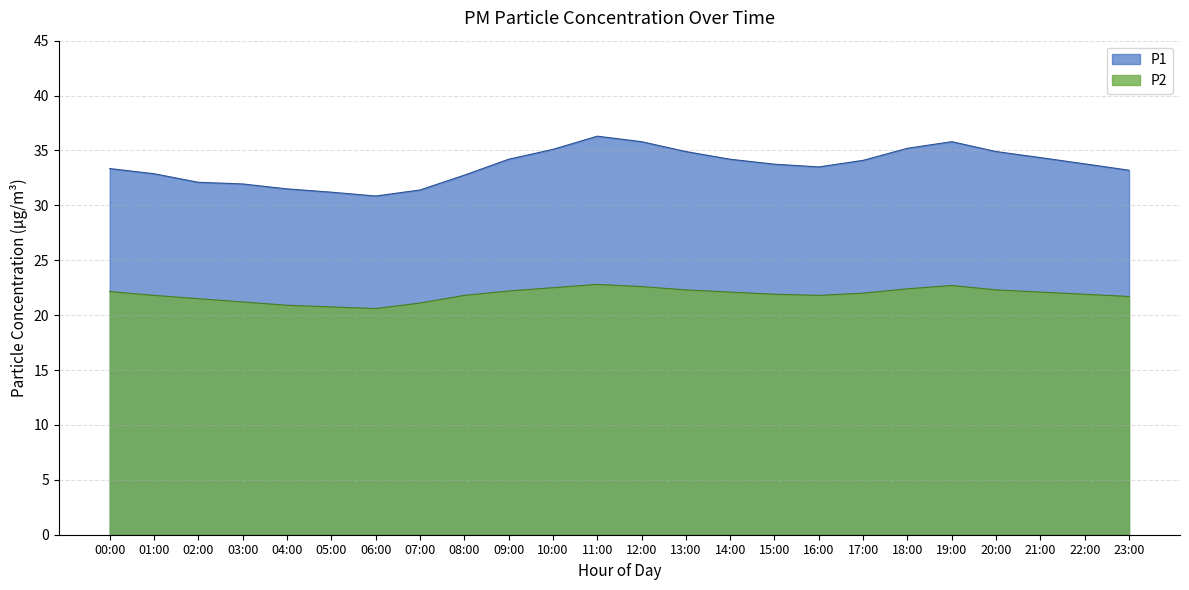

Rank the series by their maximum value, from lowest to highest.

P2, P1